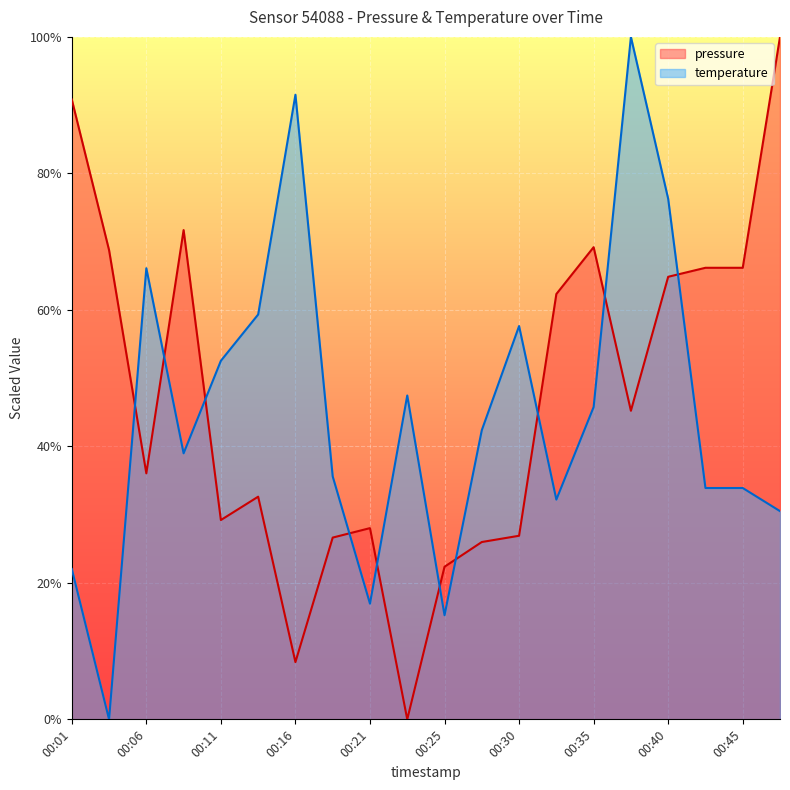

What is the value of the pressure point at the 3rd from the left?

36.0